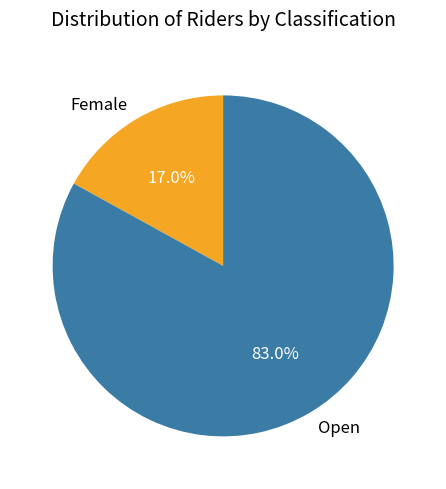

To the nearest percent, what is the combined percentage of Open and Female?

100%